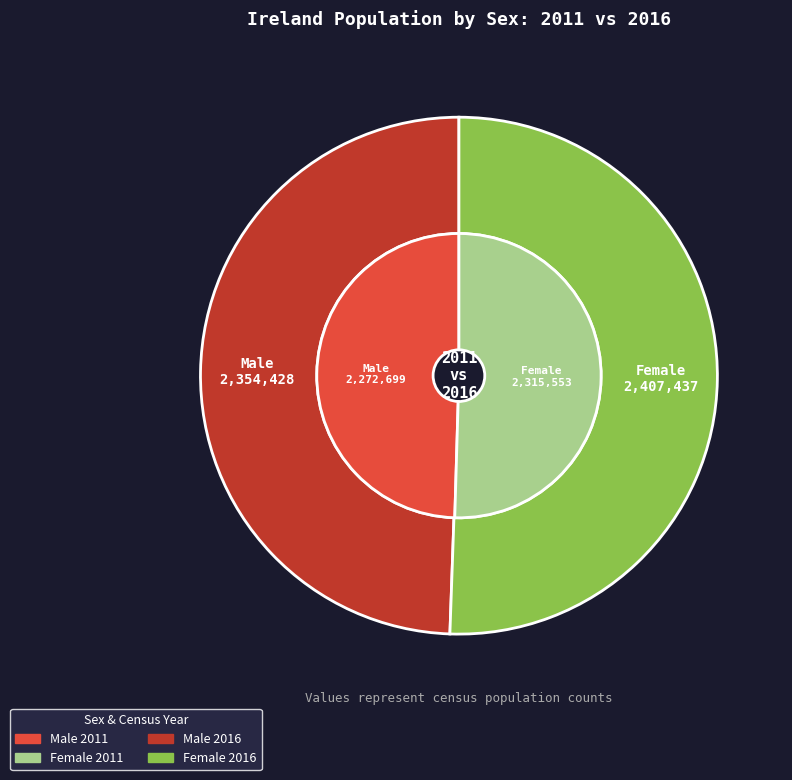

How many slices are in this pie chart?

2